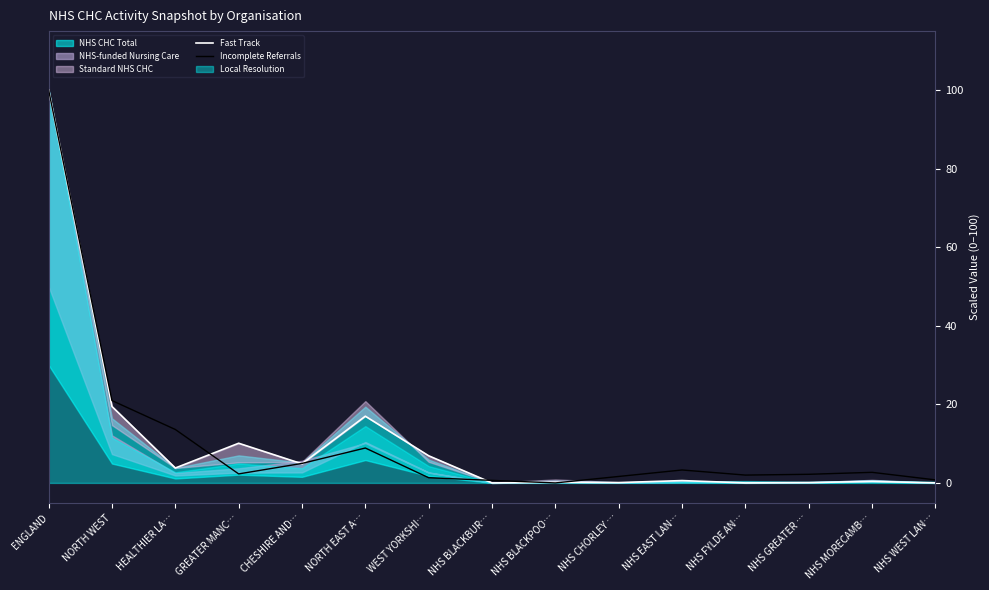

Which category has the lowest value across all series?

NHS BLACKBUR…